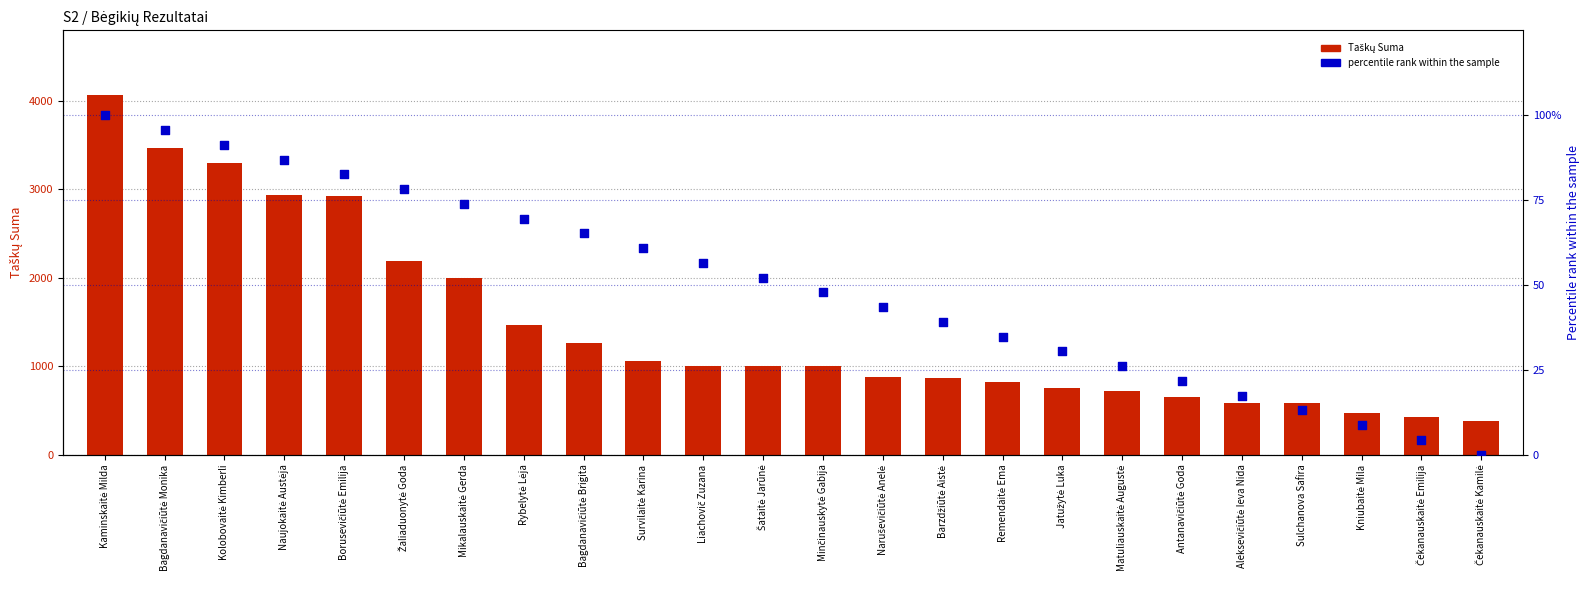

Which series has the largest total across all categories?

Taškų Suma